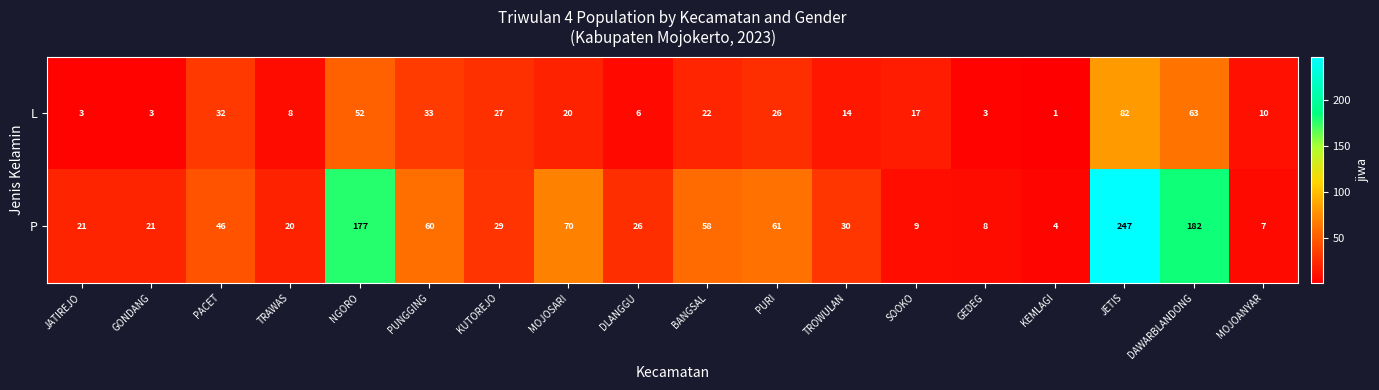

At which category is the sum across all series the highest?

JETIS